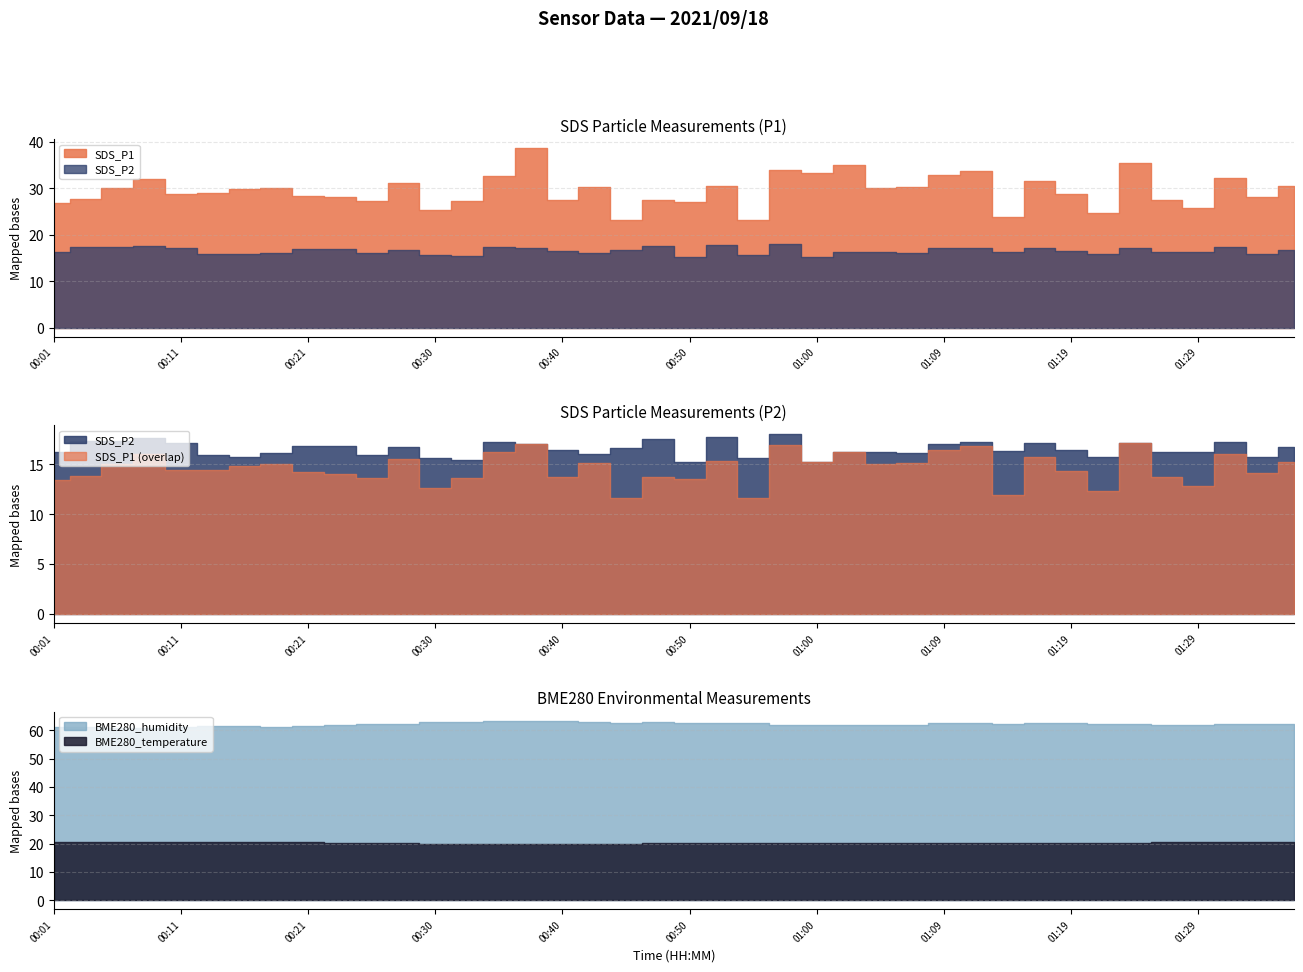

Reading left to right, list all the values displayed in this chart.

SDS_P1: 26.8	27.6	30.1	32.0	28.8	28.9	29.8	30.1	28.4	28.1	27.2	31.1	25.3	27.2	32.5	38.6	27.5	30.2	23.3	27.5	27.1	30.6	23.2	34.0	33.2	35.0	30.1	30.2	32.9	33.8	23.9	31.6	28.8	24.7	35.5	27.5	25.8	32.2	28.2	30.4
SDS_P2: 16.3	17.4	17.3	17.7	17.2	15.9	15.8	16.1	16.9	16.9	16.0	16.8	15.6	15.4	17.3	17.1	16.5	16.1	16.7	17.5	15.2	17.8	15.6	18.0	15.2	16.3	16.2	16.2	17.1	17.2	16.4	17.2	16.5	15.8	17.2	16.2	16.2	17.3	15.8	16.8
BME280_temperature: 20.6	20.6	20.6	20.7	20.5	20.4	20.4	20.5	20.5	20.2	20.2	20.2	20.0	19.9	19.9	19.8	19.9	19.9	20.0	20.0	20.1	20.1	20.0	20.2	20.3	20.3	20.4	20.3	20.1	20.2	20.2	20.2	20.2	20.4	20.4	20.5	20.5	20.4	20.4	20.4
BME280_humidity: 61.2	61.3	61.0	60.9	61.1	61.5	61.6	61.3	61.5	61.9	62.3	62.4	62.9	63.0	63.4	63.4	63.5	63.0	62.7	62.8	62.5	62.6	62.7	62.1	61.9	61.9	61.9	62.0	62.8	62.6	62.2	62.6	62.6	62.3	62.2	61.9	61.8	62.2	62.2	62.2